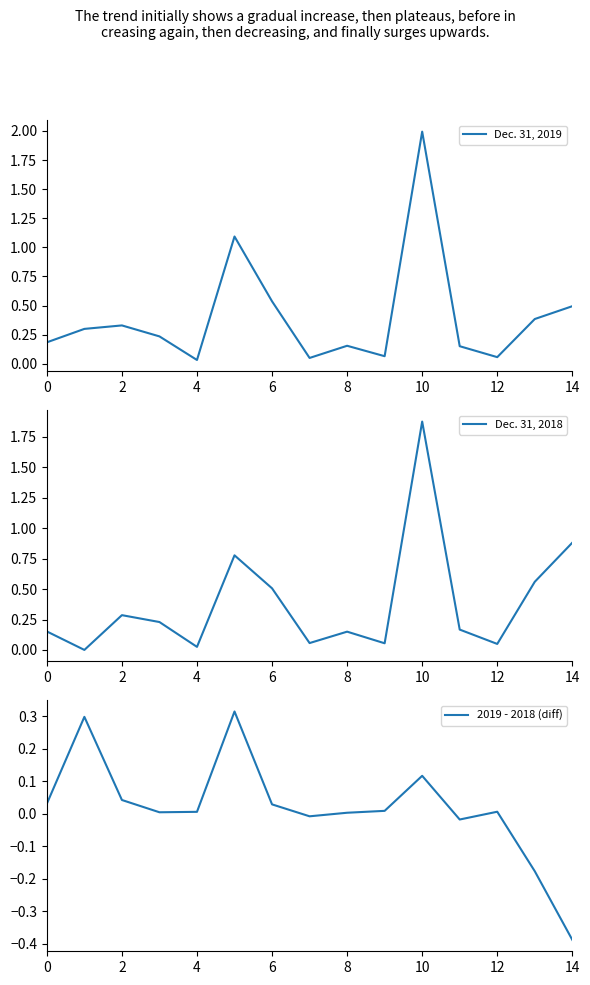

How many lines are shown in the chart?

3